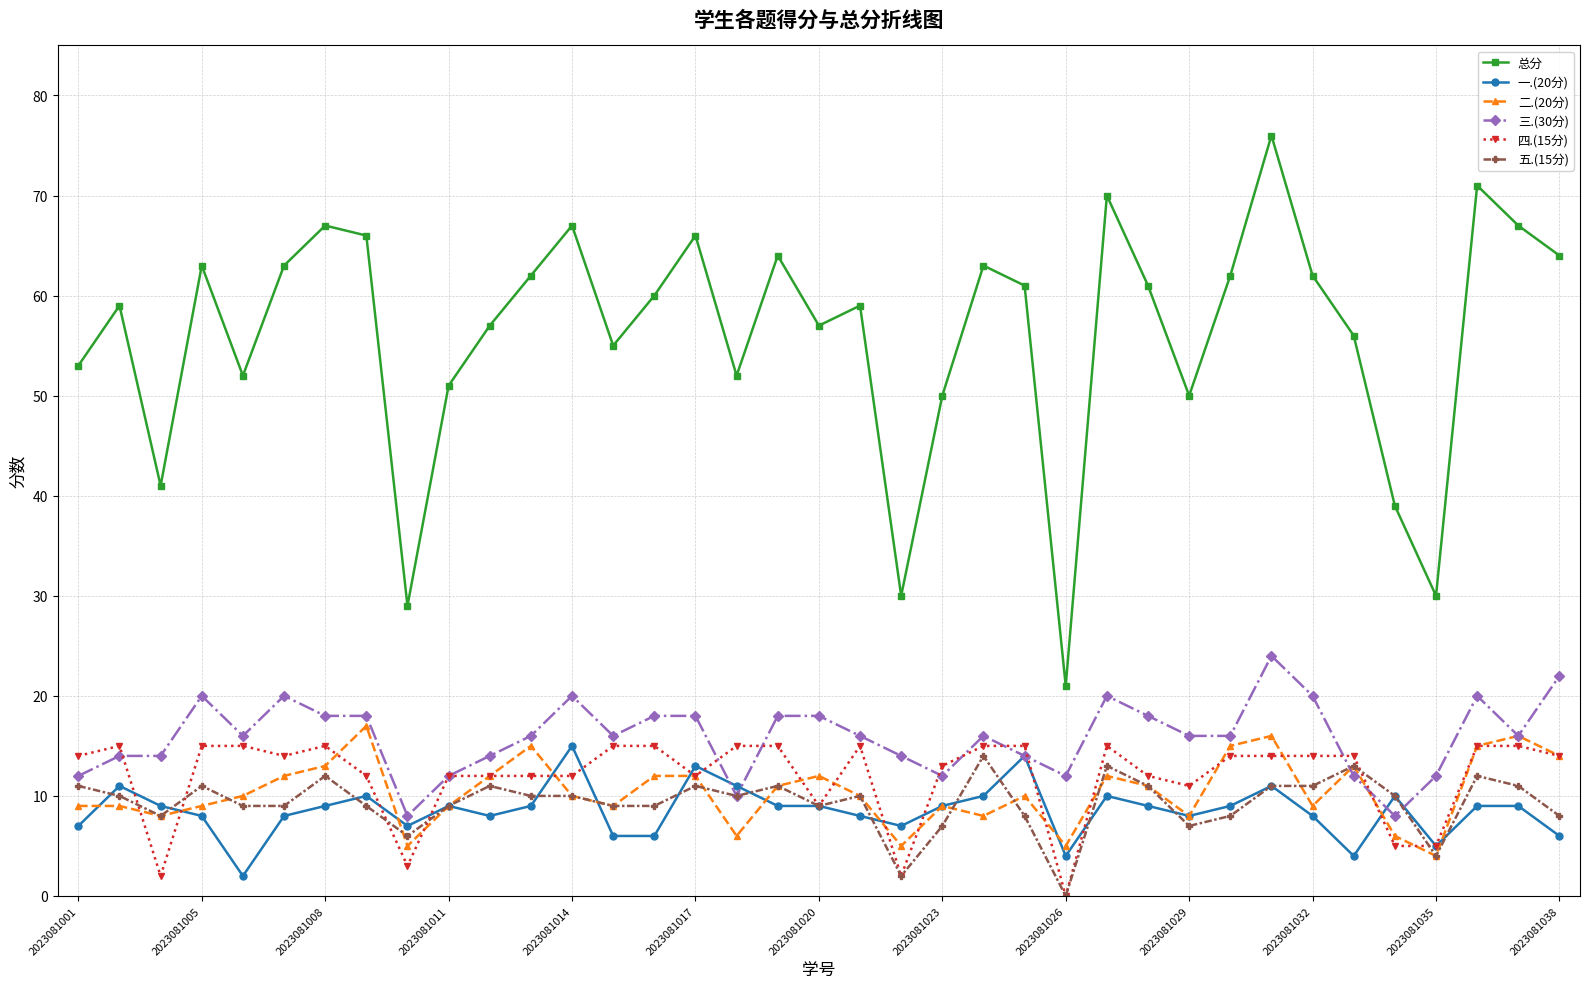

True or false: 五.(15分) and 总分 cross at least once.

False